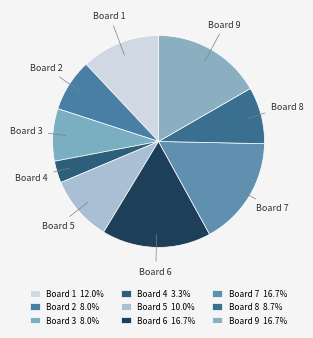

Does Board 6 represent more than half of the total?

No